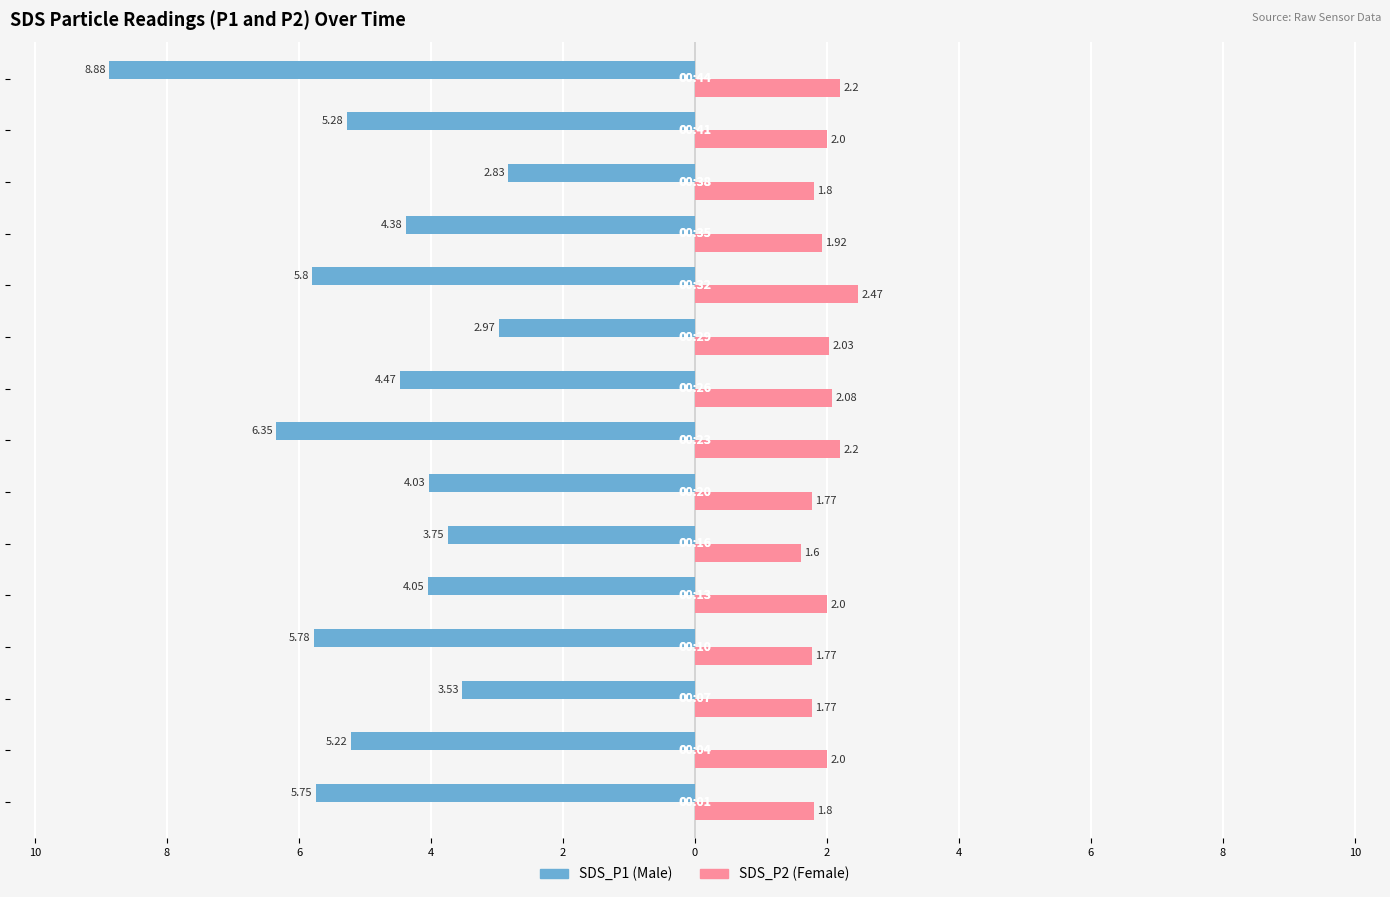

True or false: SDS_P1 has a value of -3.9 at 12.

False